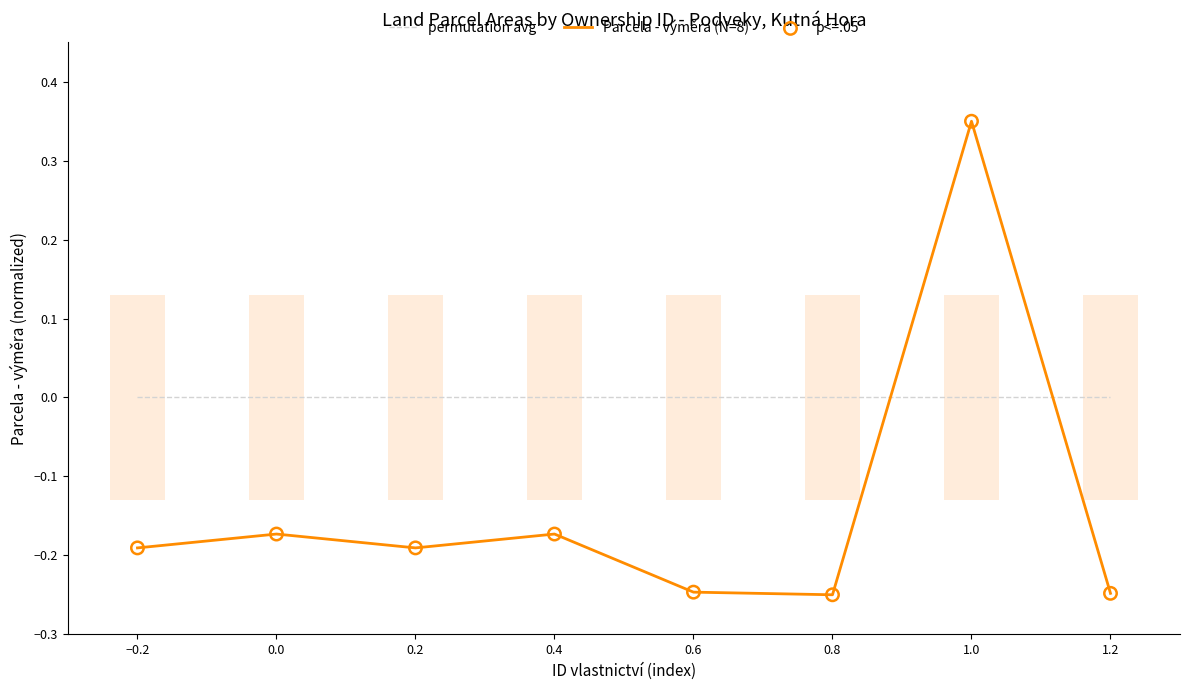

At how many categories does at least one series exceed 0?

1